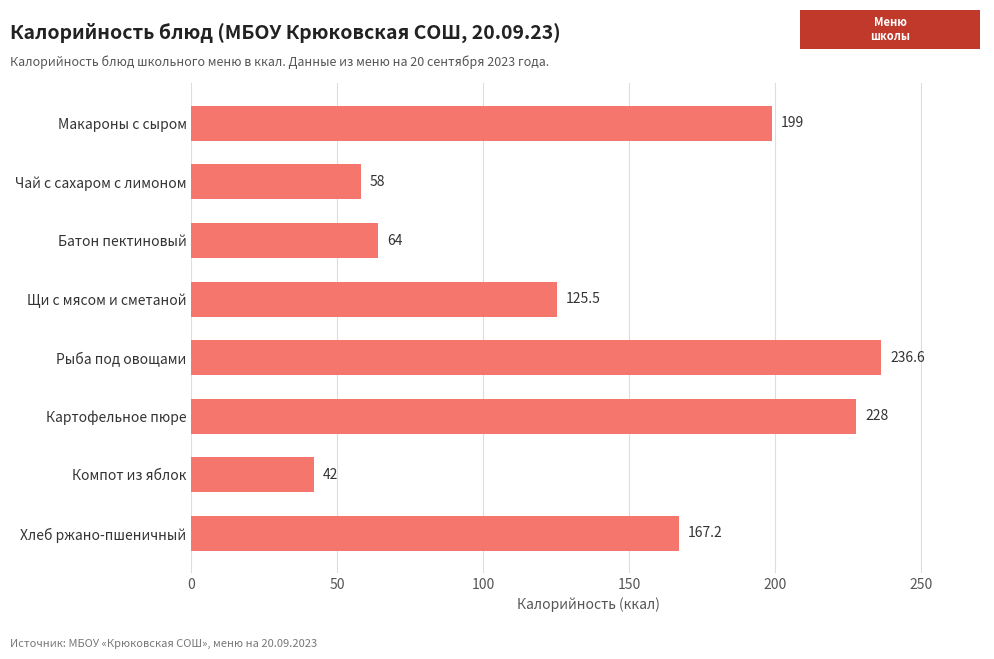

What is the difference between the second highest and second lowest values?

170.0